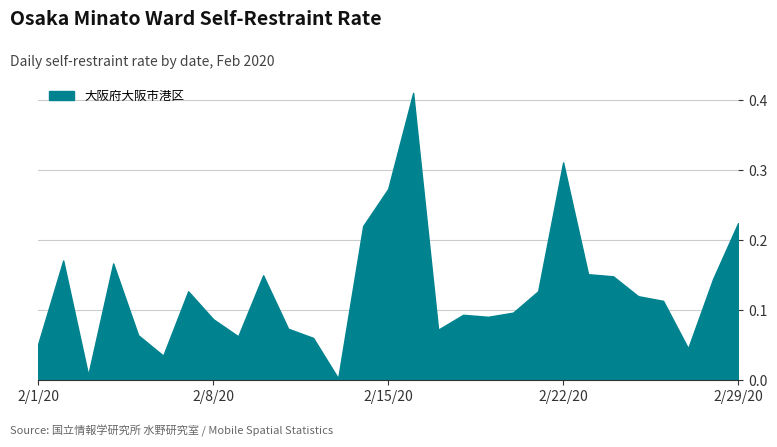

Does the chart display data point markers on the line(s)?

No